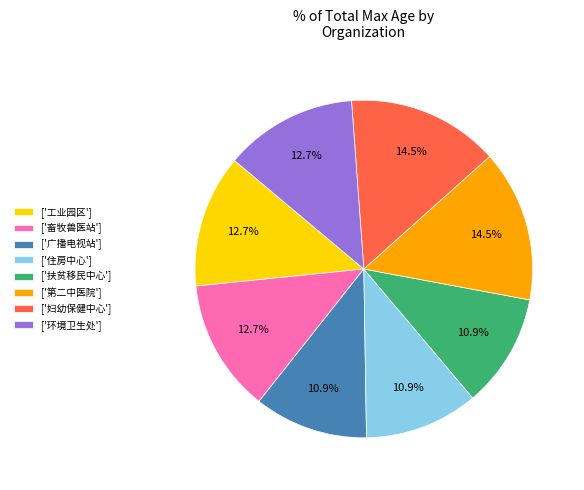

Do ['扶贫移民中心'] and ['住房中心'] together represent more than half of the pie?

No